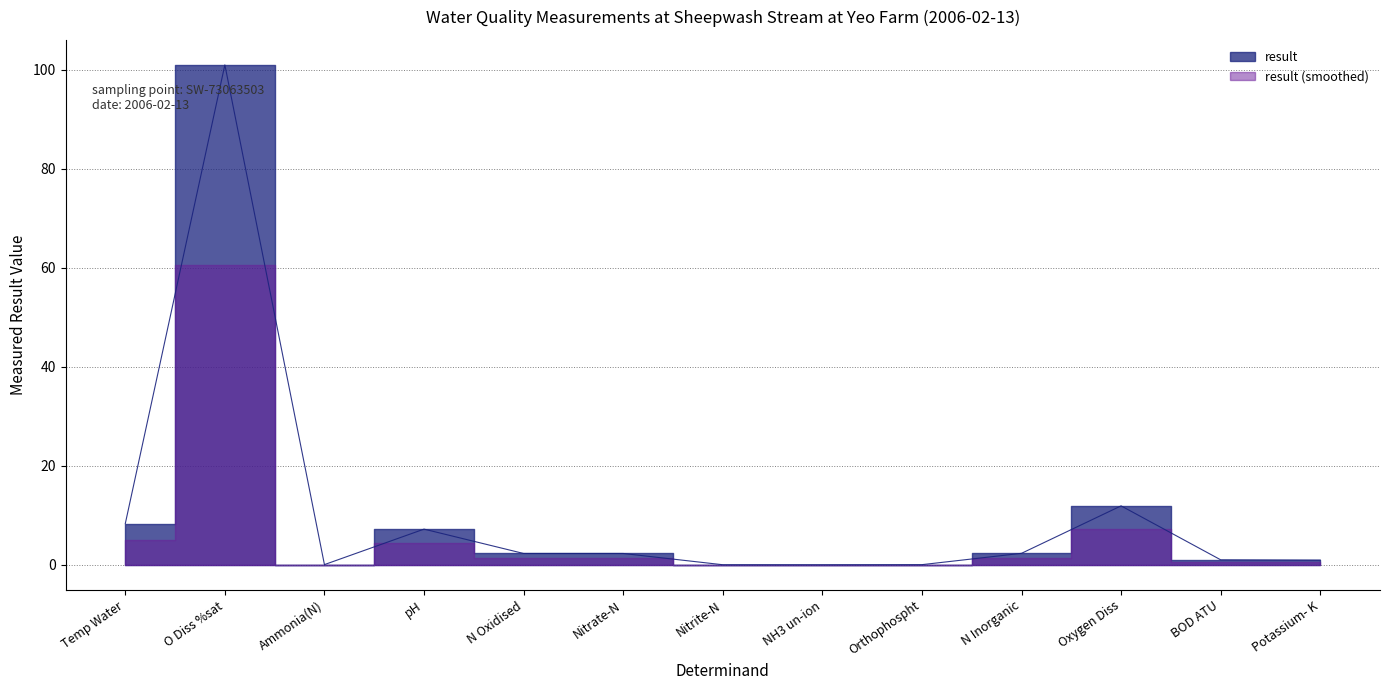

List the labels in order of value, smallest first.

NH3 un-ion, Nitrite-N, Orthophospht, Ammonia(N), Potassium- K, BOD ATU, N Oxidised, Nitrate-N, N Inorganic, pH, Temp Water, Oxygen Diss, O Diss %sat